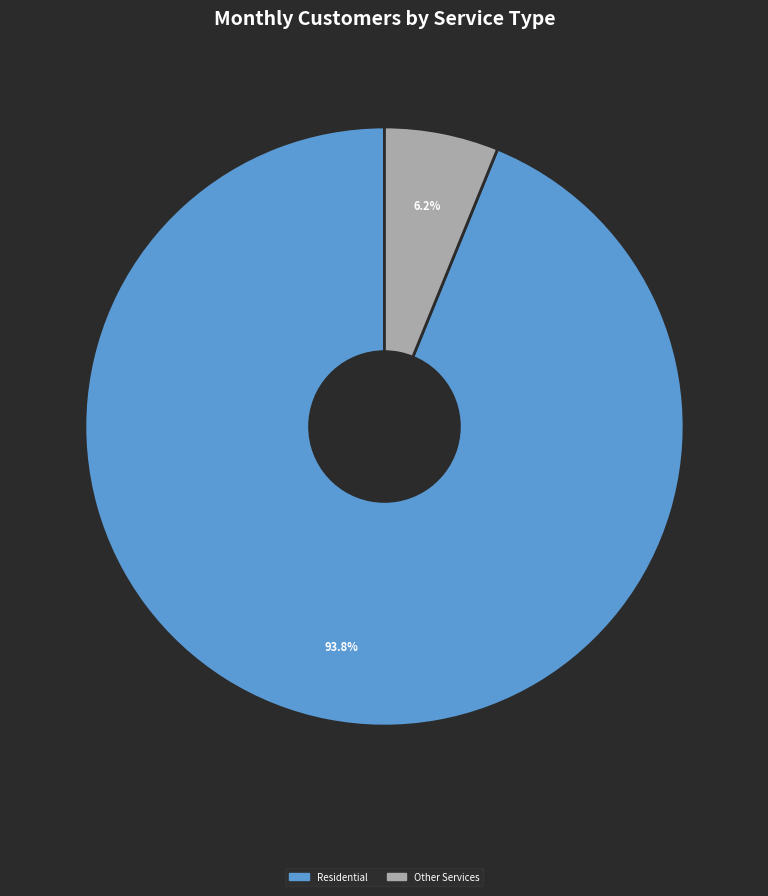

Rank the categories by value from highest to lowest.

Residential, Other Services